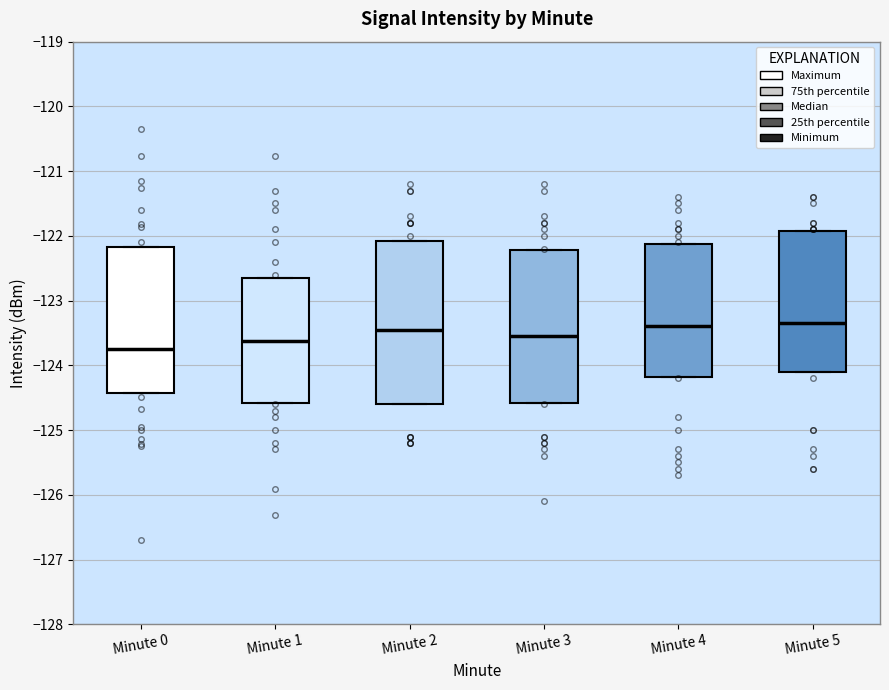

Reading left to right, transcribe this box plot: for each box, give where its median line is, the range the box spans, and where its two whiskers end, as read against the y-axis. The values are not printed on the chart, so give them approximately, as read against the axis.

Minute 0: median -123.7, box -124.4 to -122.2, whiskers -124.4 to -122.2
Minute 1: median -123.6, box -124.6 to -122.6, whiskers -124.6 to -122.6
Minute 2: median -123.4, box -124.6 to -122.1, whiskers -124.6 to -122.1
Minute 3: median -123.5, box -124.6 to -122.2, whiskers -124.6 to -122.2
Minute 4: median -123.4, box -124.2 to -122.1, whiskers -124.2 to -122.1
Minute 5: median -123.3, box -124.1 to -121.9, whiskers -124.1 to -121.9